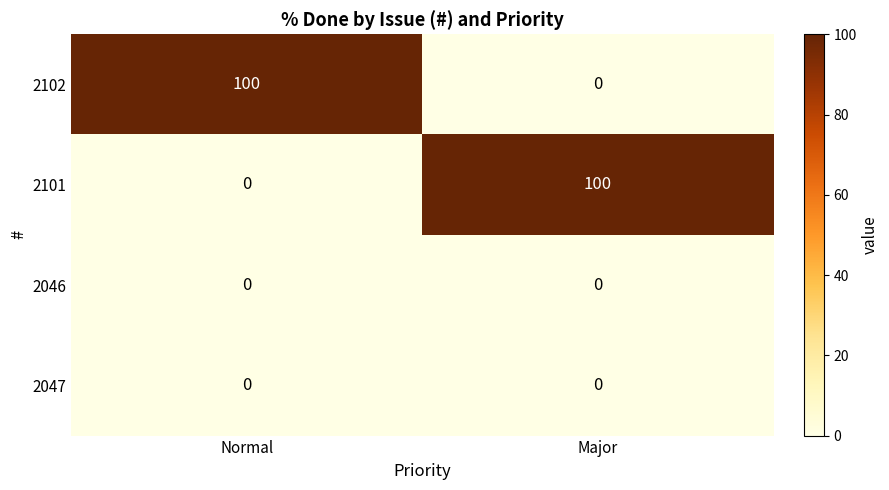

What is the difference between the 2101 values at Normal and Major?

100